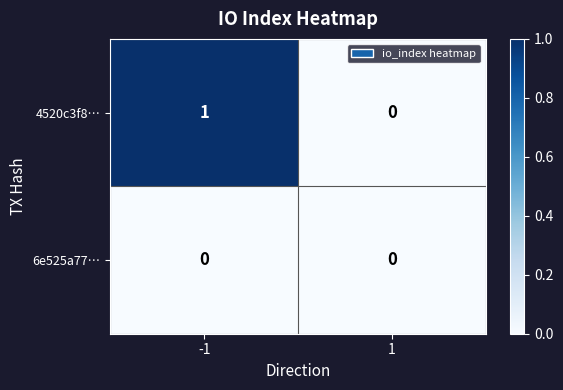

Which series changed the most between -1 and 1?

4520c3f8…